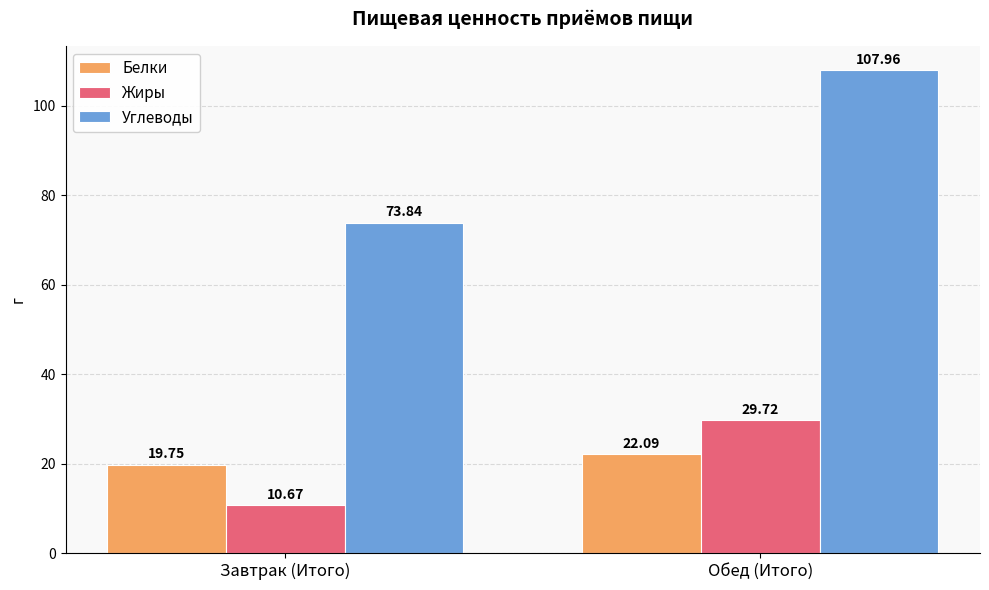

What is the label of the 1st bar from the right?

Обед (Итого)